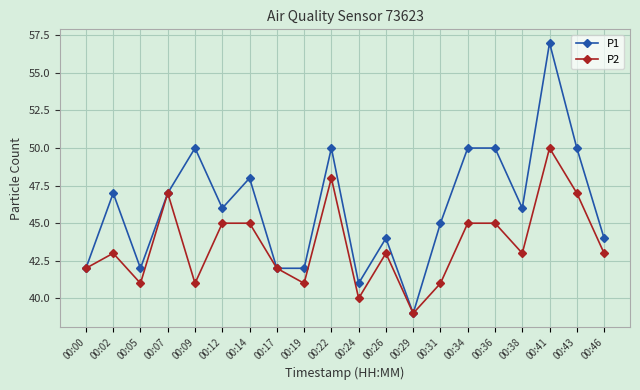

True or false: P1 has more than 0 interior local peaks.

True